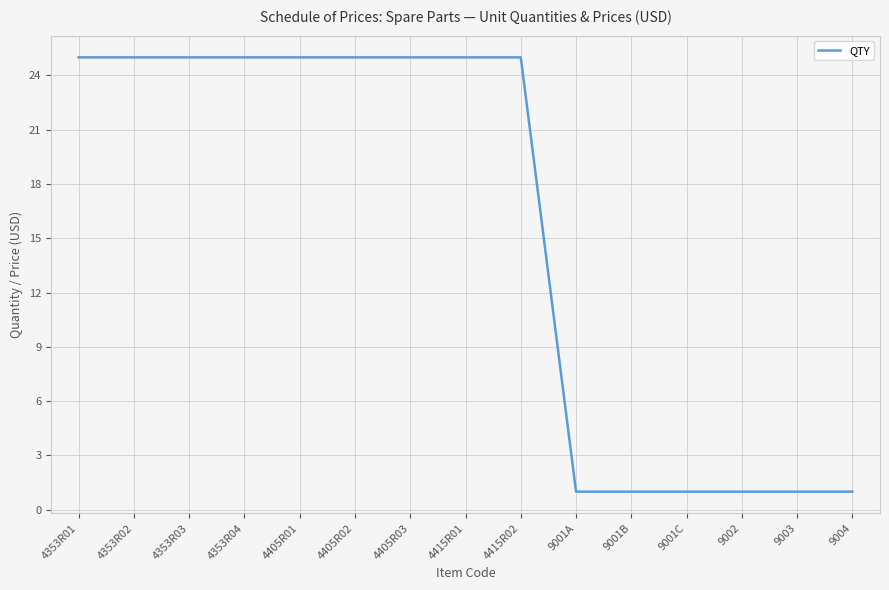

What position from the right is 4405R02?

10